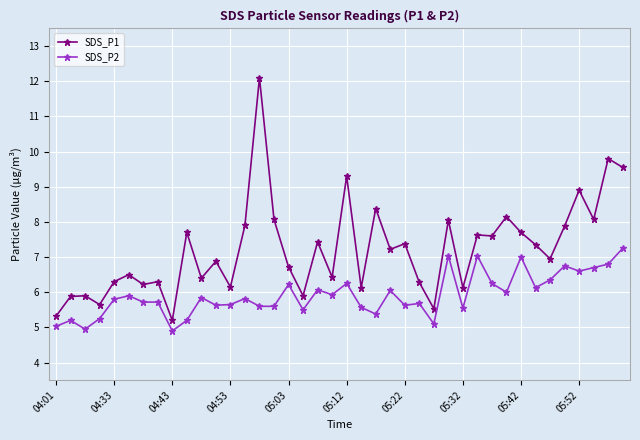

Rank the series by their average value, from lowest to highest.

SDS_P2, SDS_P1